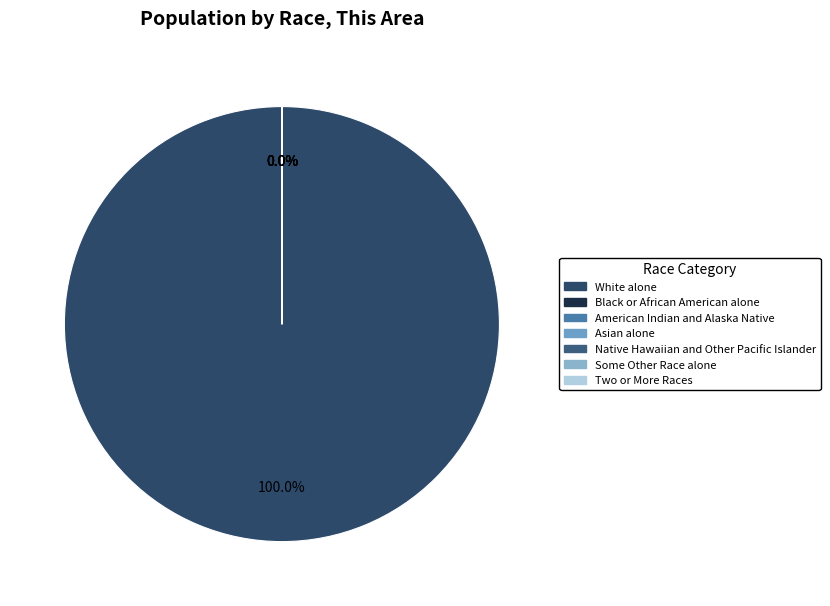

What percentage do White alone and Black or African American alone together represent?

100.0%